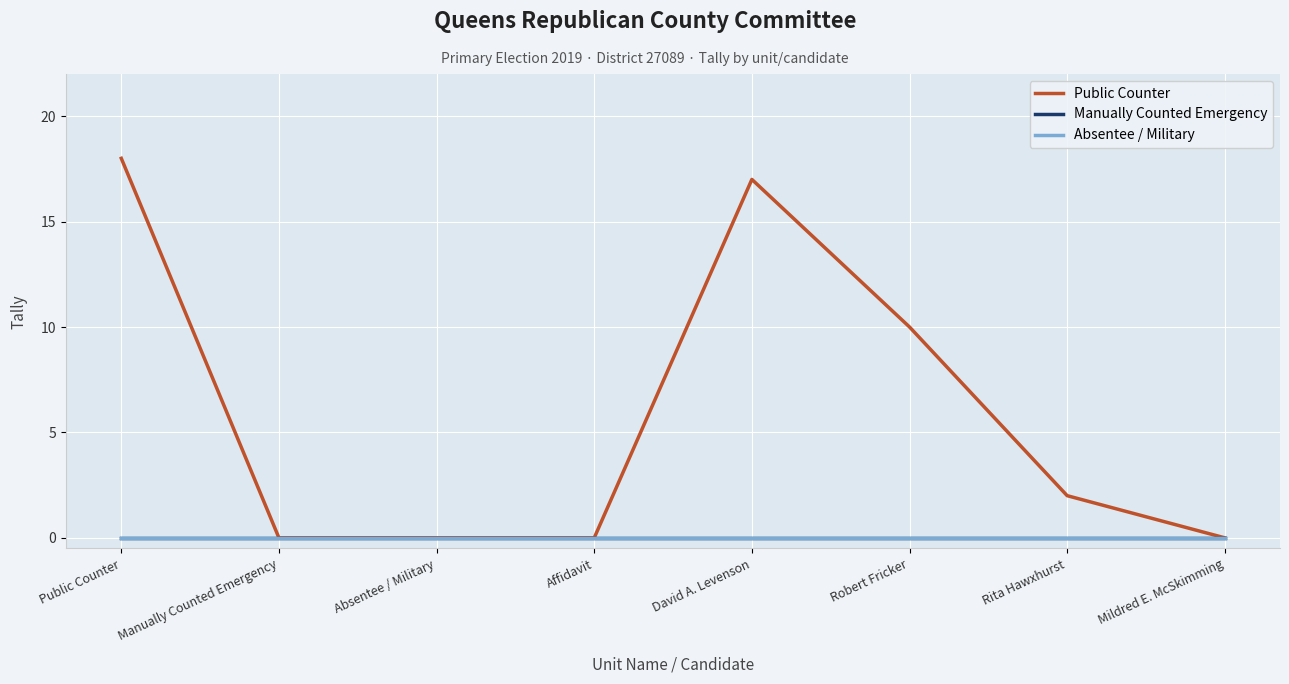

True or false: Public Counter has more than 1 points higher than both neighbors.

False